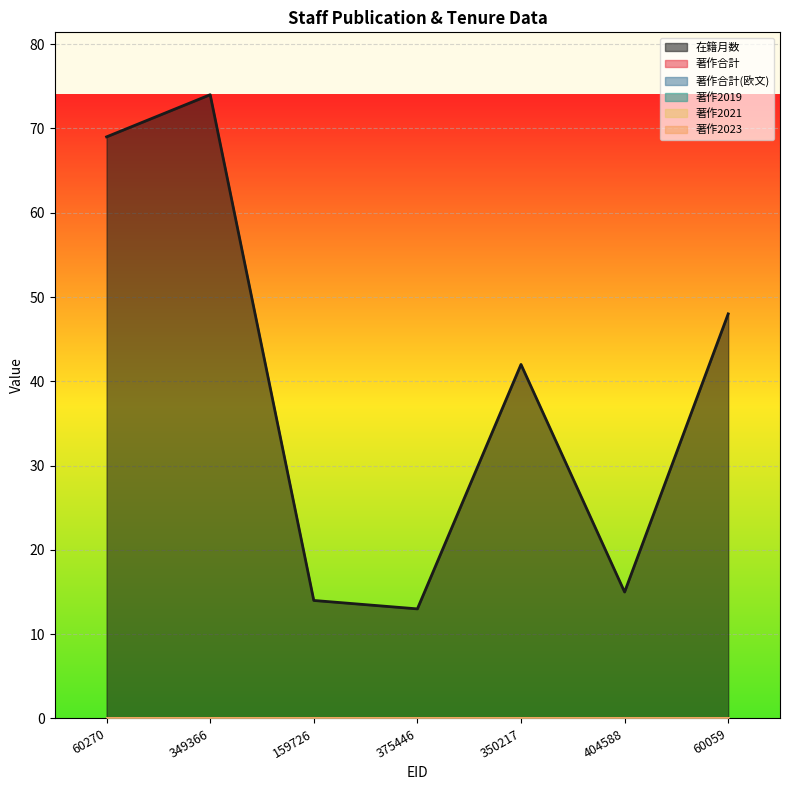

True or false: 著作2021 has more than 0 points higher than both neighbors.

False